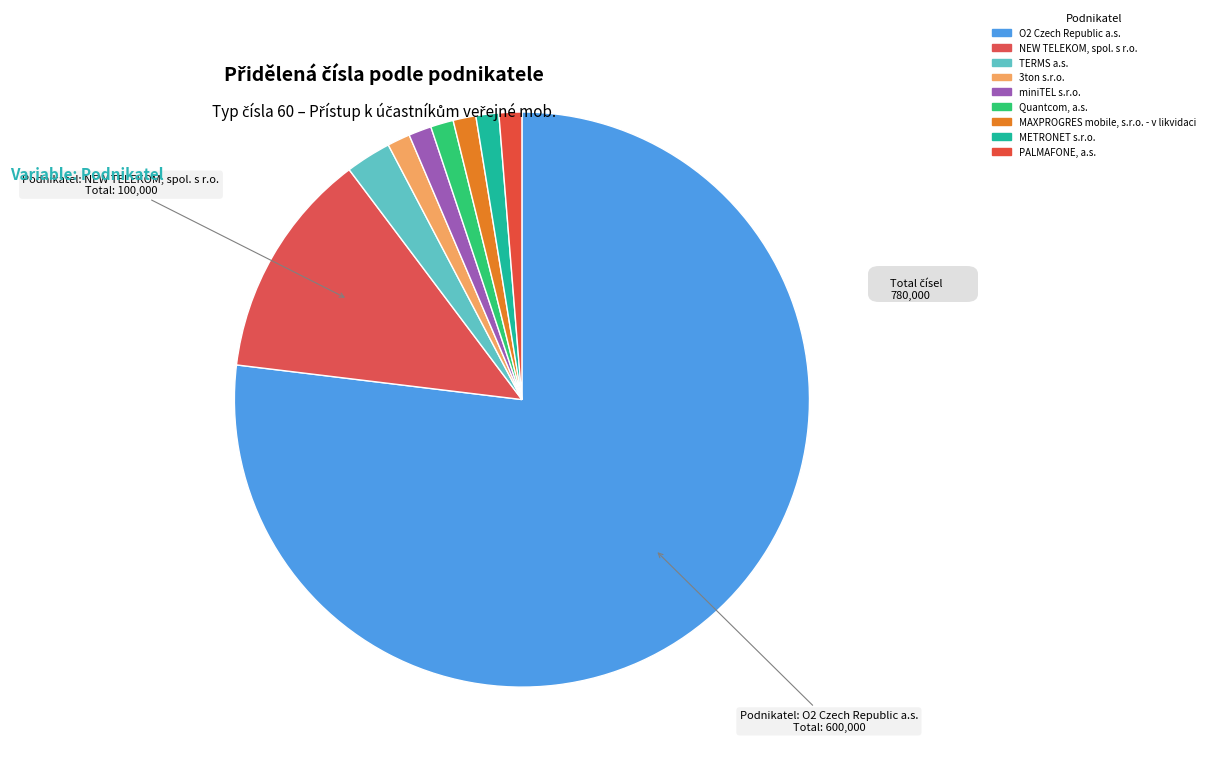

Combined, do Quantcom, a.s. and O2 Czech Republic a.s. account for over 50%?

Yes